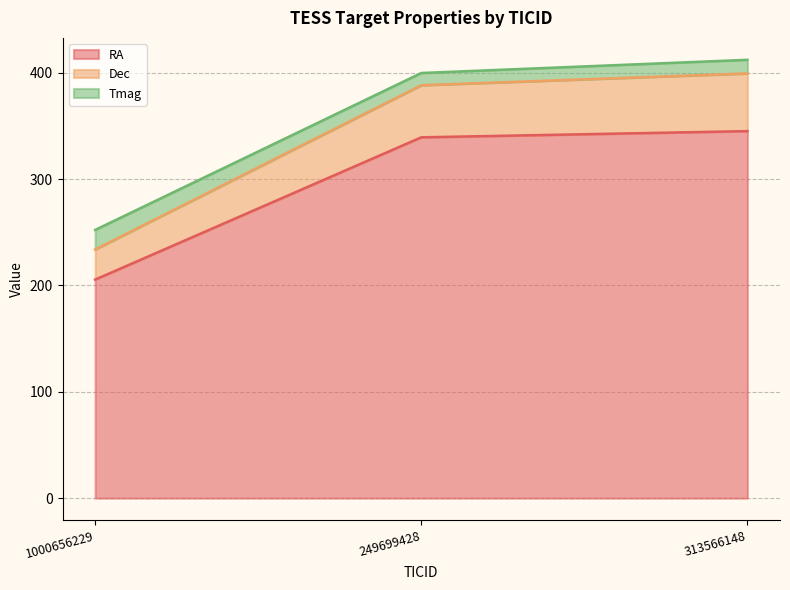

What is the total value across all series at 249699428?

399.8